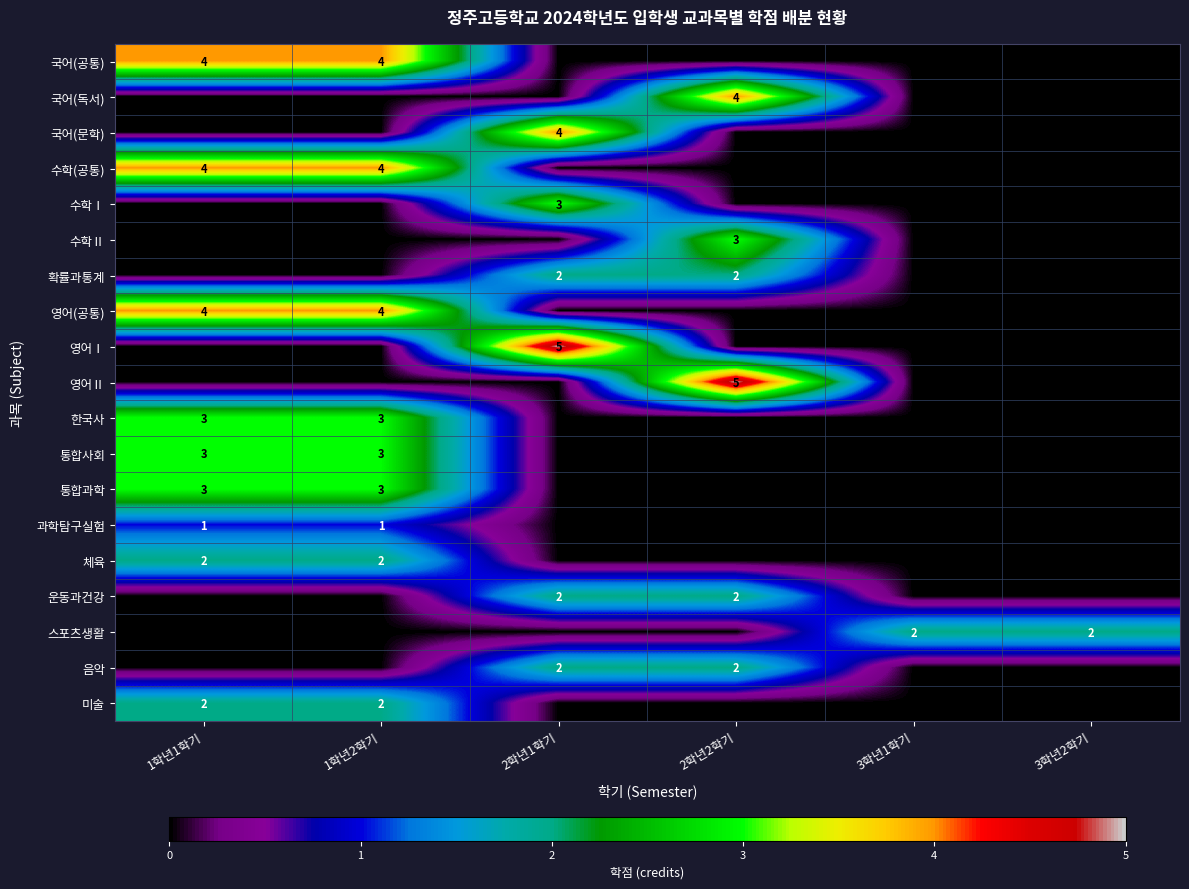

At how many categories does at least one series exceed 4?

2